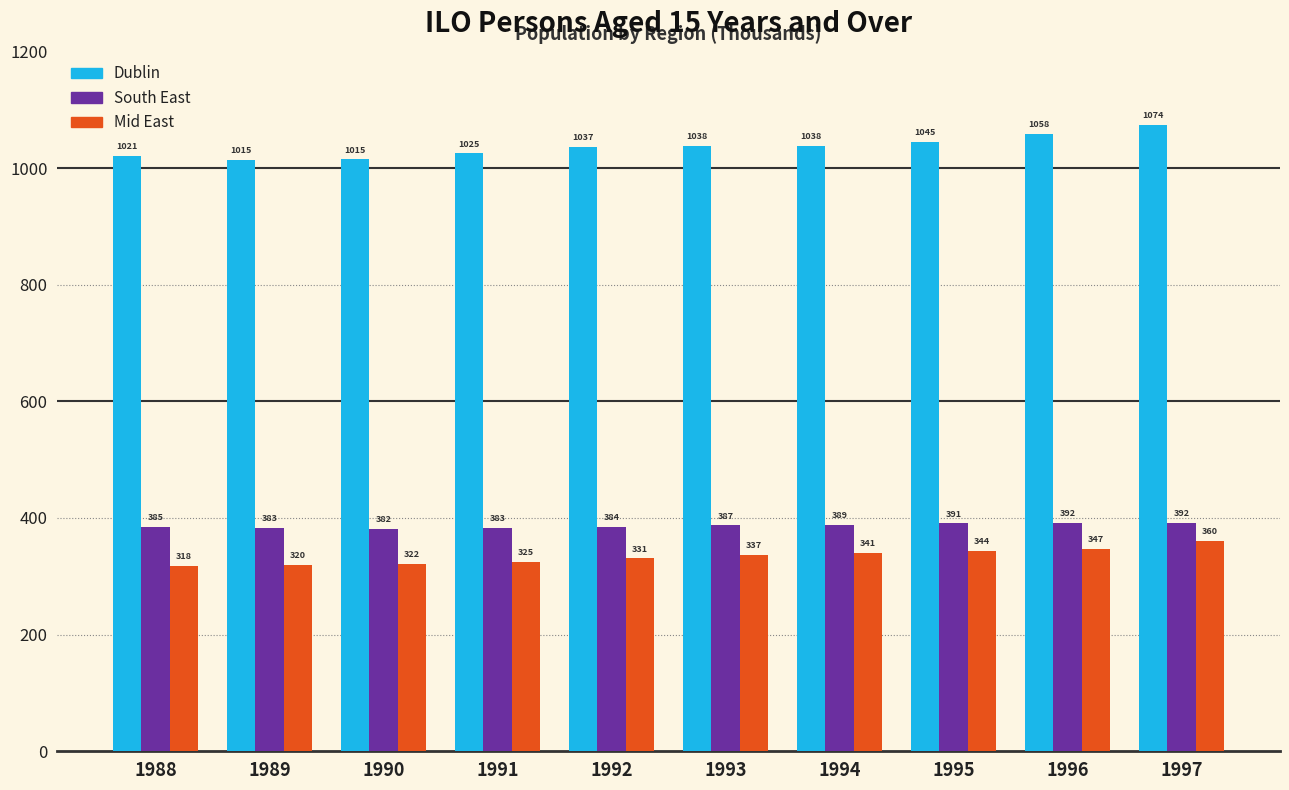

The value of Dublin at 1996 is 1058.3. True or false?

True